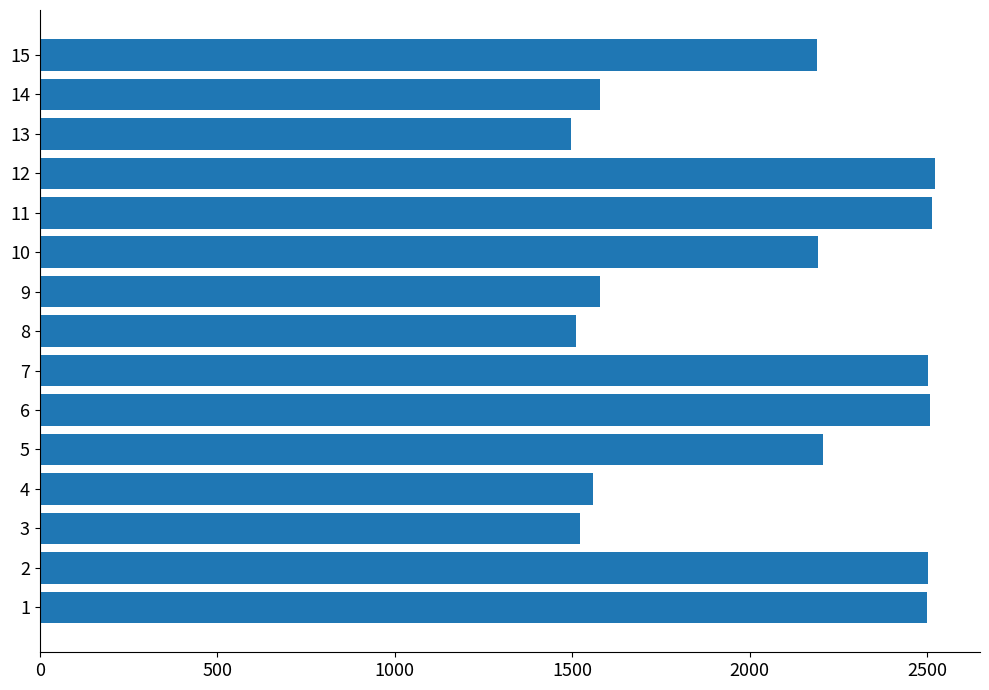

What is the change in value from 3 to 6?

+987.4